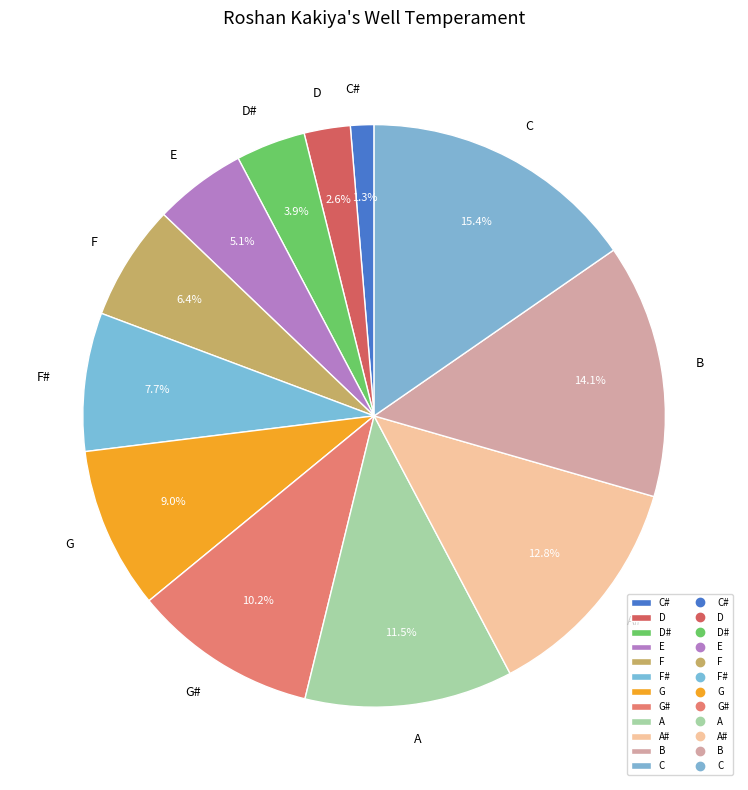

To the nearest percent, what portion does A# represent?

13%